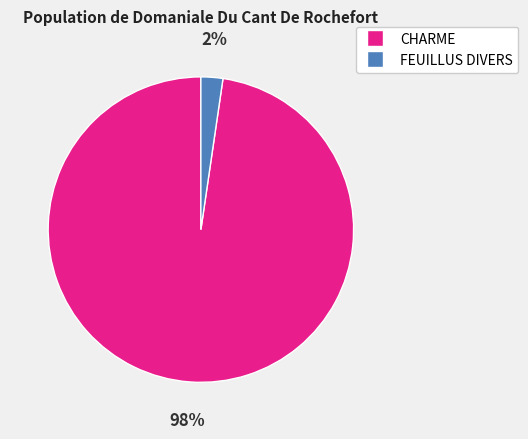

To the nearest percent, what is the average slice percentage?

50%